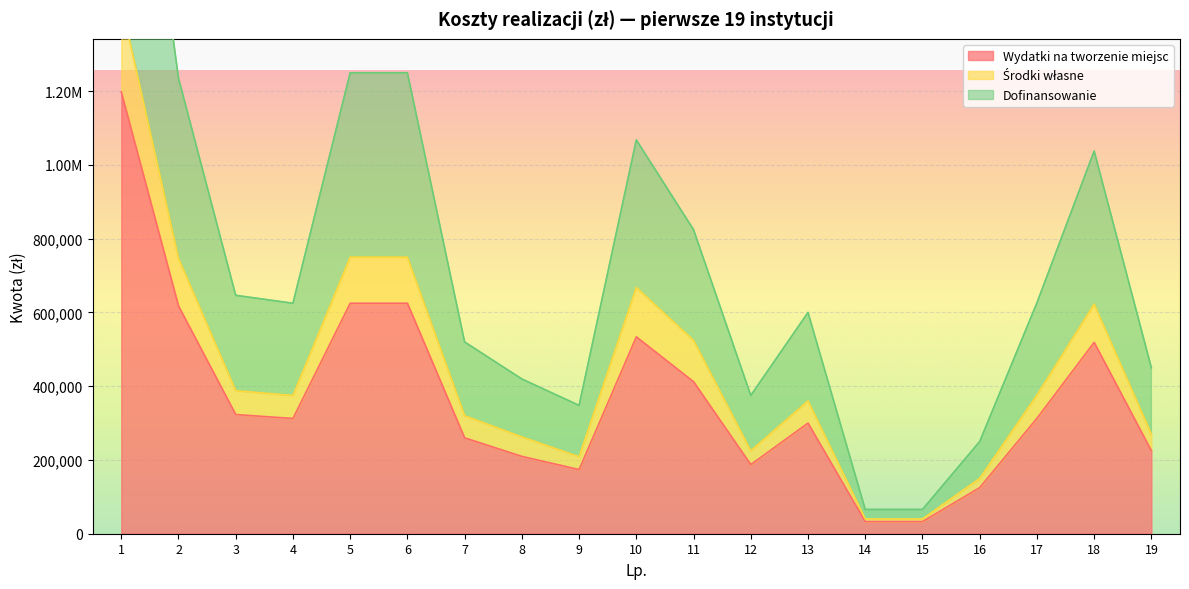

Where is the first local minimum for Dofinansowanie?

4